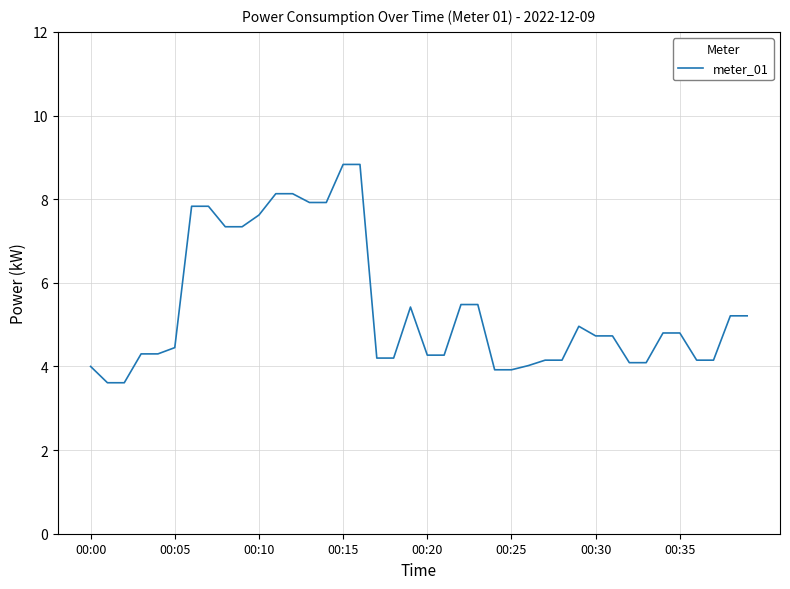

What is the greatest value displayed?

8.8